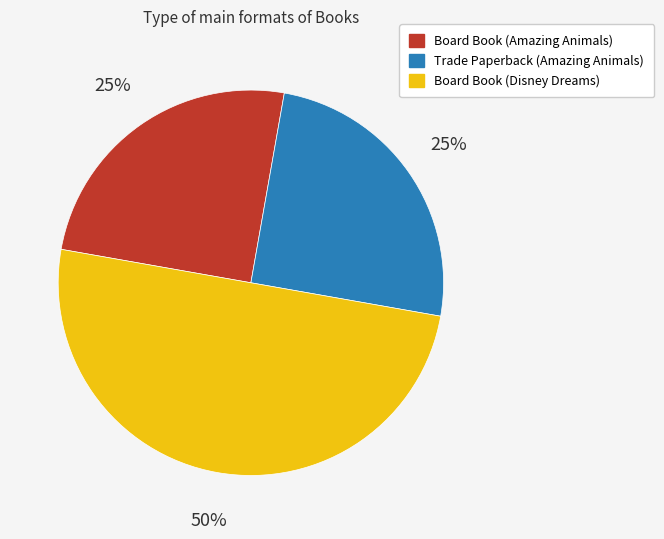

Is it true that Board Book (Disney Dreams) is 57% of the pie?

False